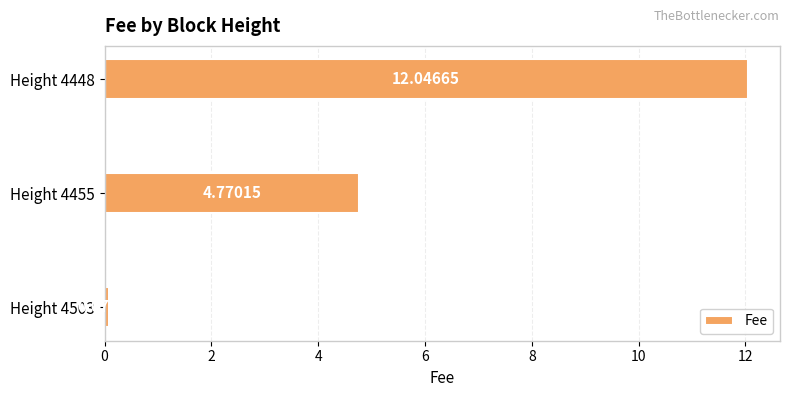

List the labels in order of value, largest first.

Height 4448, Height 4455, Height 4503